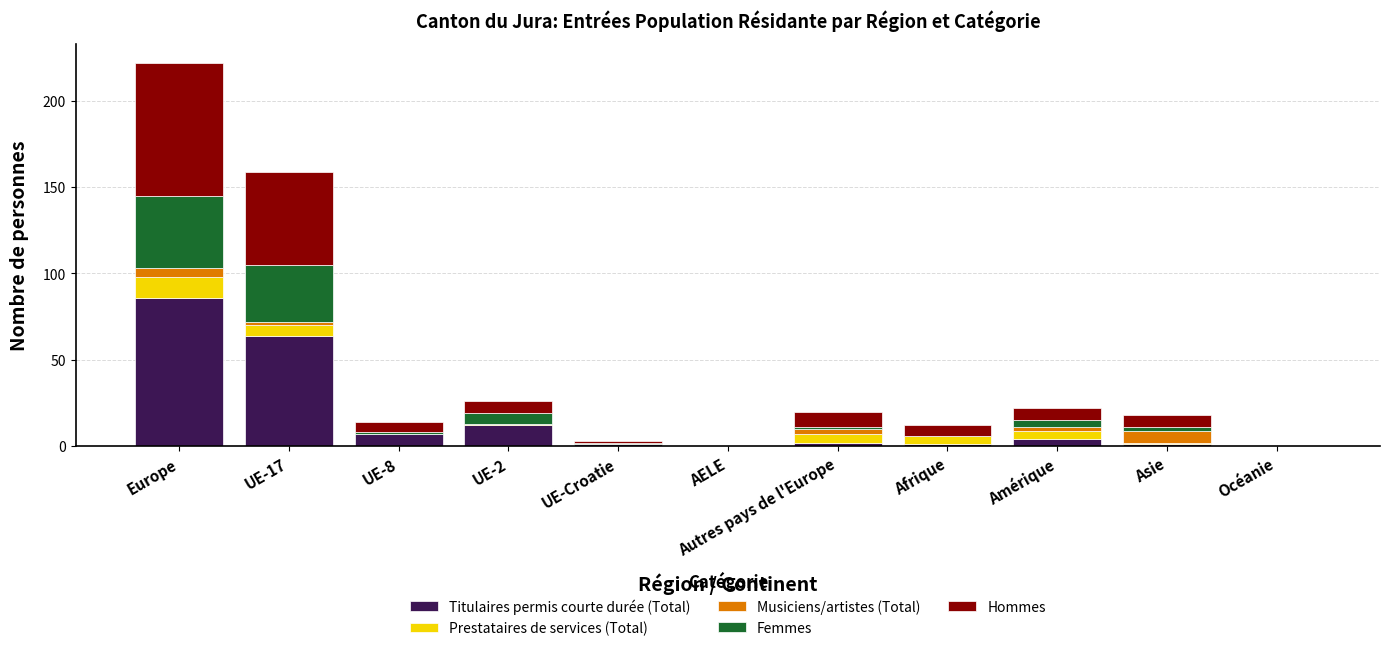

True or false: Titulaires permis courte durée (Total) has a value of 0 at AELE.

True